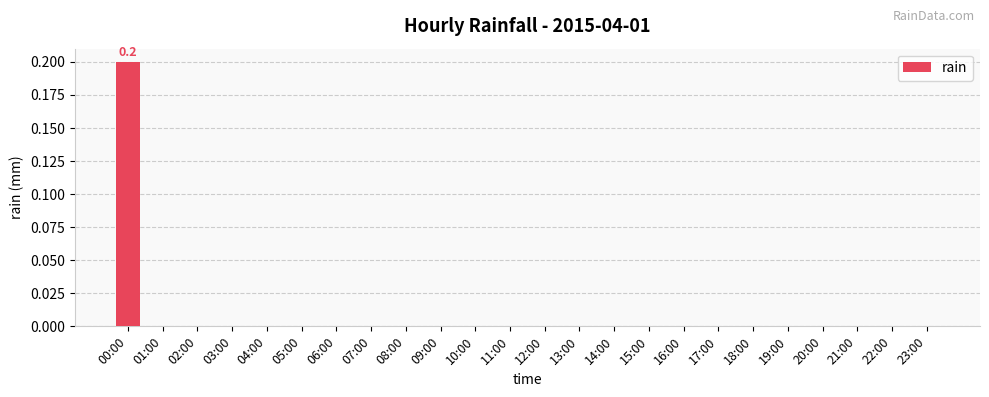

At which category does the chart reach its peak across all series?

00:00